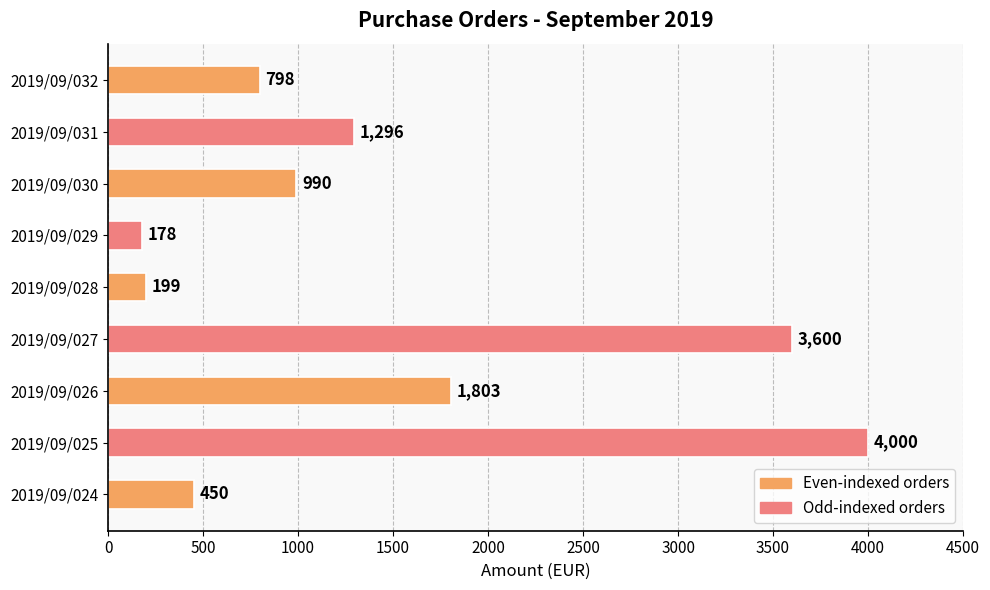

The value at 2019/09/031 is 1296. True or false?

True